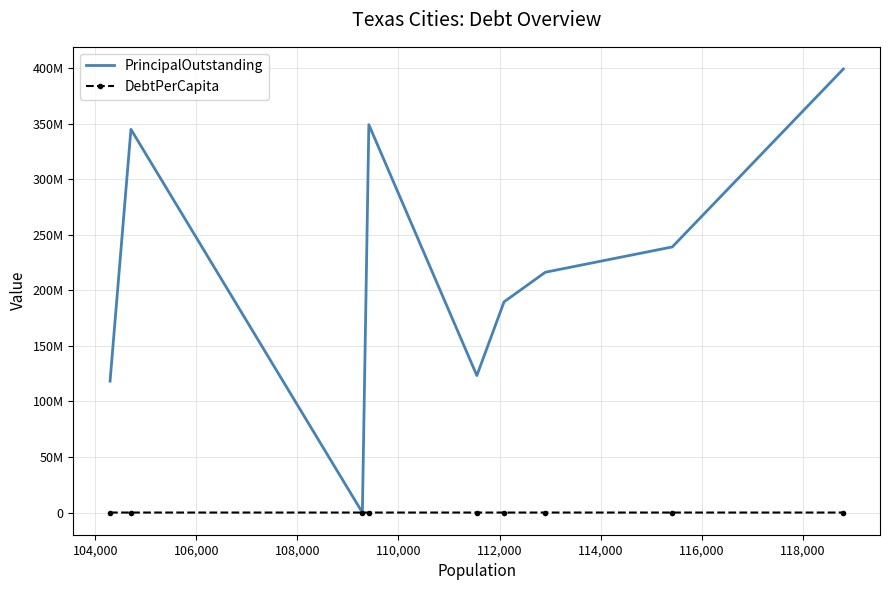

What are all the series names shown in the legend?

PrincipalOutstanding, DebtPerCapita